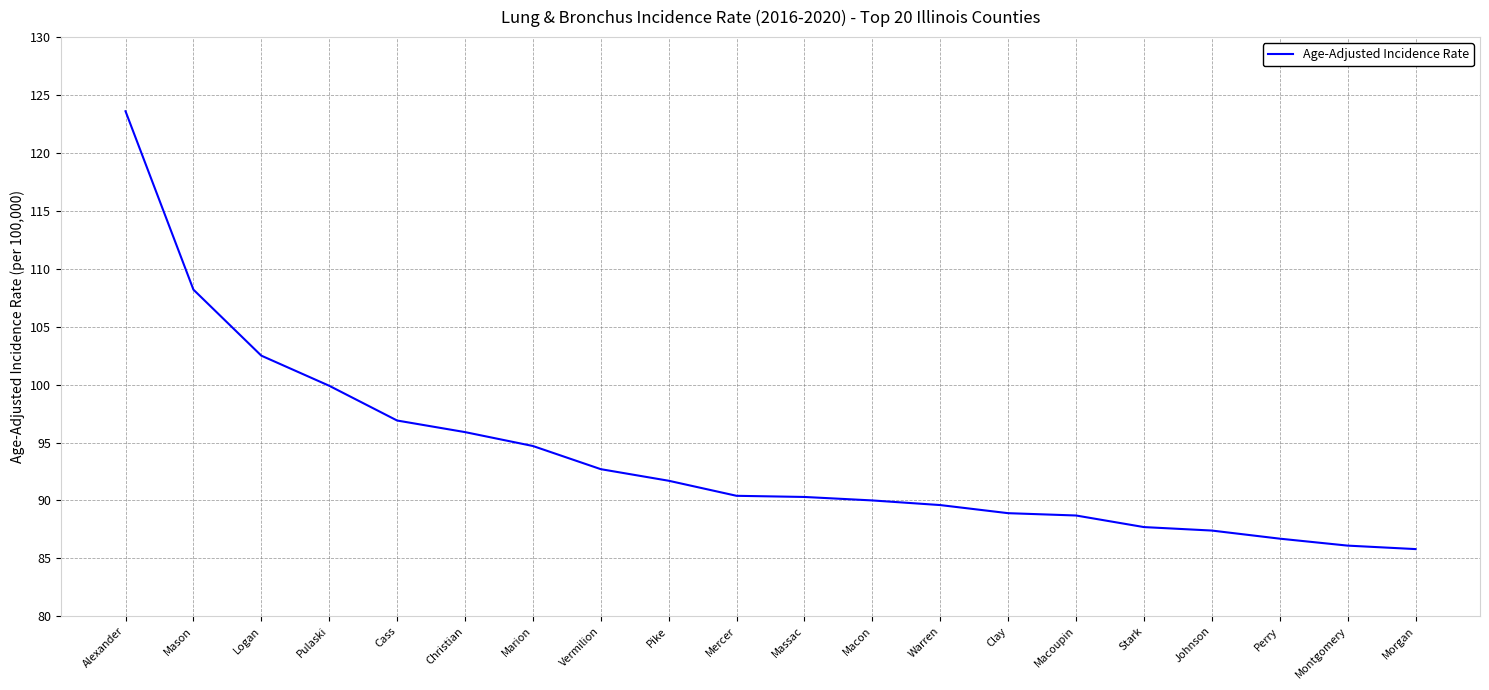

What is the maximum value shown in the chart?

123.6